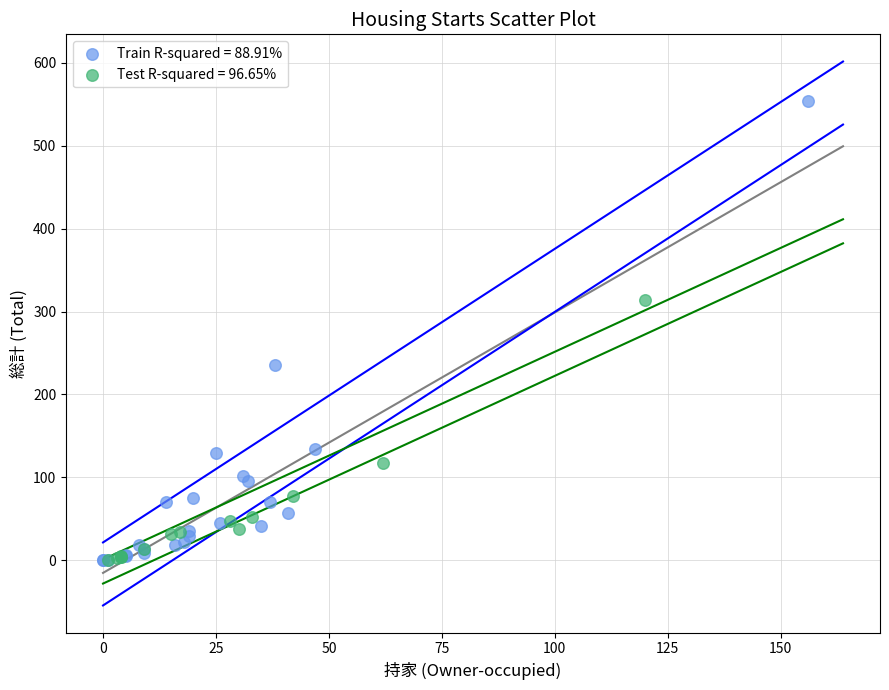

Which series has the widest spread of Y values?

Train R-squared = 88.91%